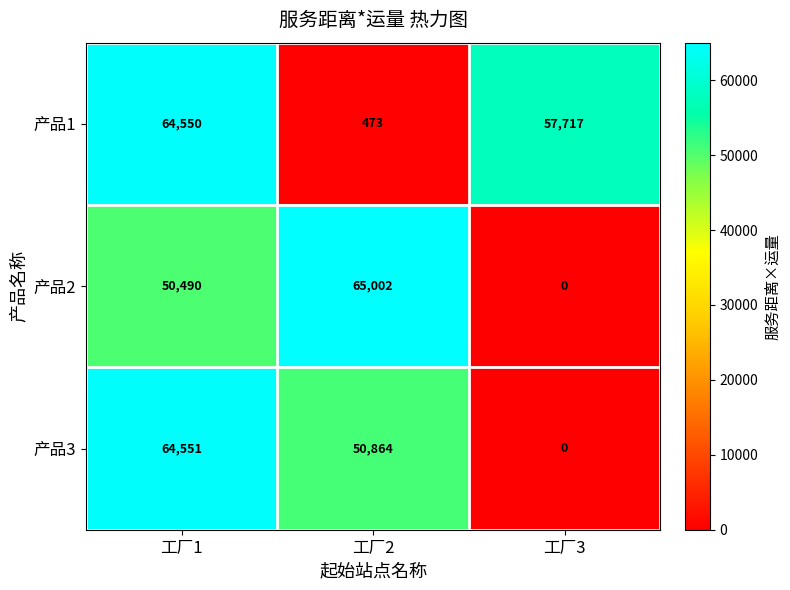

Reading left to right, what are all the values shown in this chart?

产品1: 64550	473	57717
产品2: 50490	65002	0
产品3: 64551	50864	0